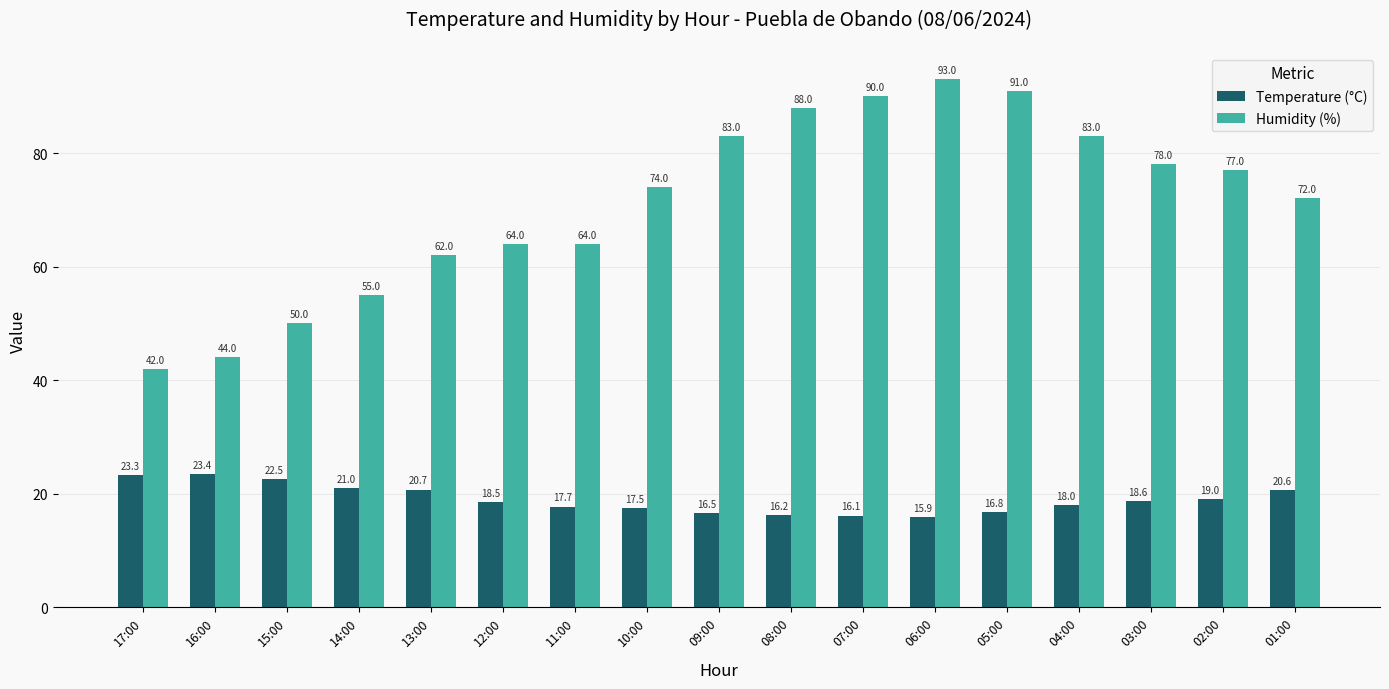

Which series changed the most between 17:00 and 12:00?

Humidity (%)